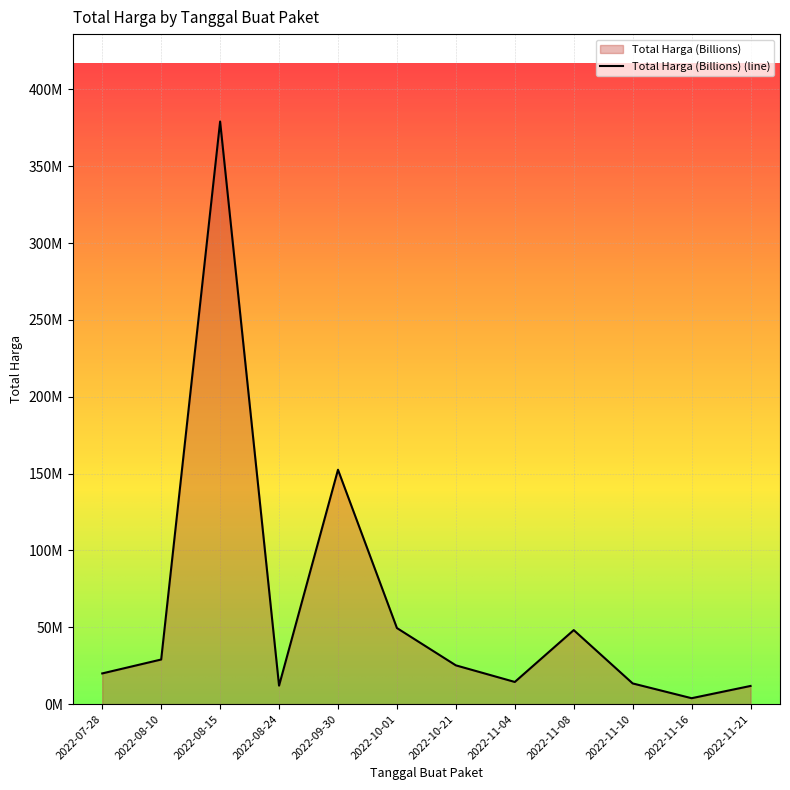

The chart shows a value of 11335957 at 2022-07-28. True or false?

False